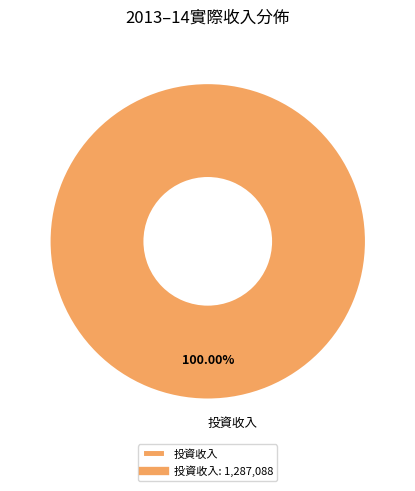

Rank the categories by value from highest to lowest.

投資收入